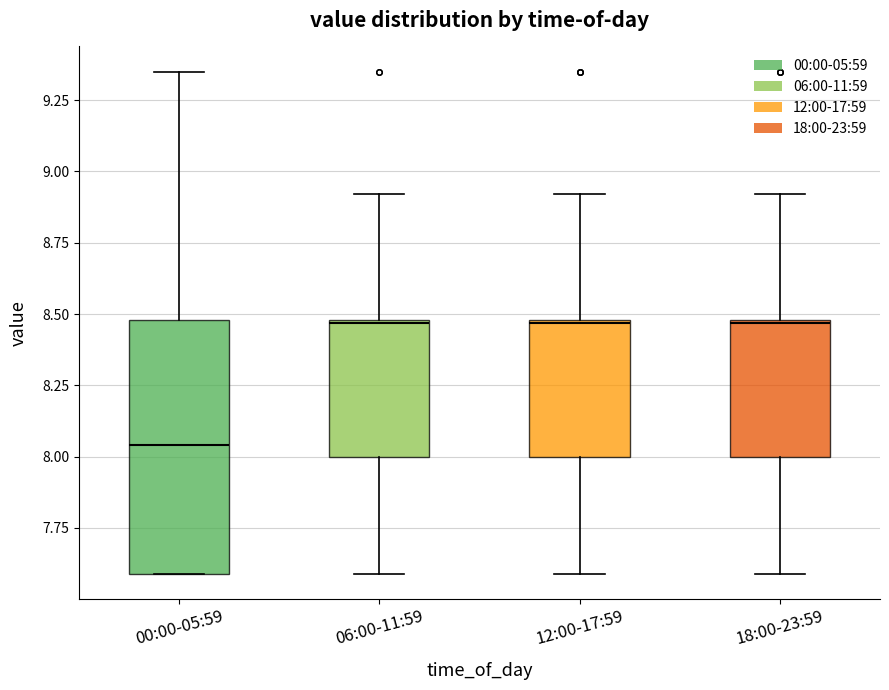

Which box has the lowest median line?

00:00-05:59